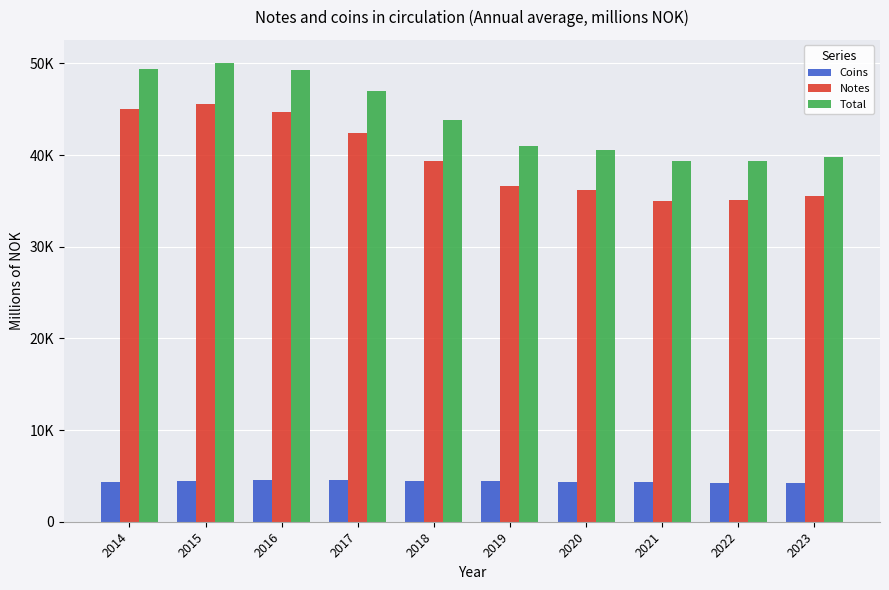

What is the sum of all Total values?

439451.4